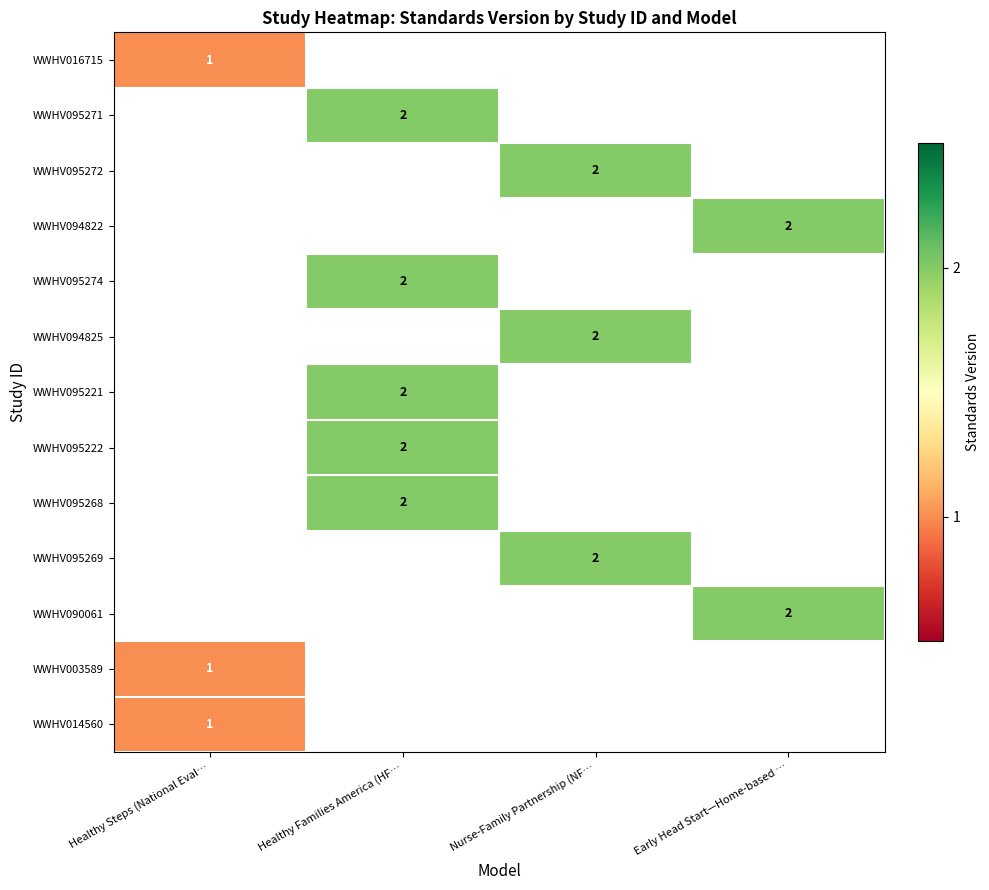

Between Early Head Start—Home-based … and Healthy Families America (HF…, which is larger?

Healthy Families America (HF…